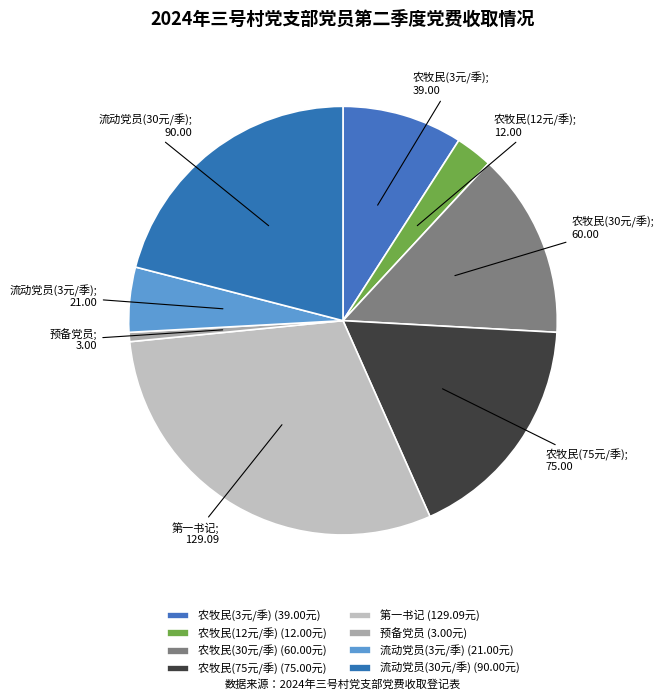

How many segments does this pie chart have?

8